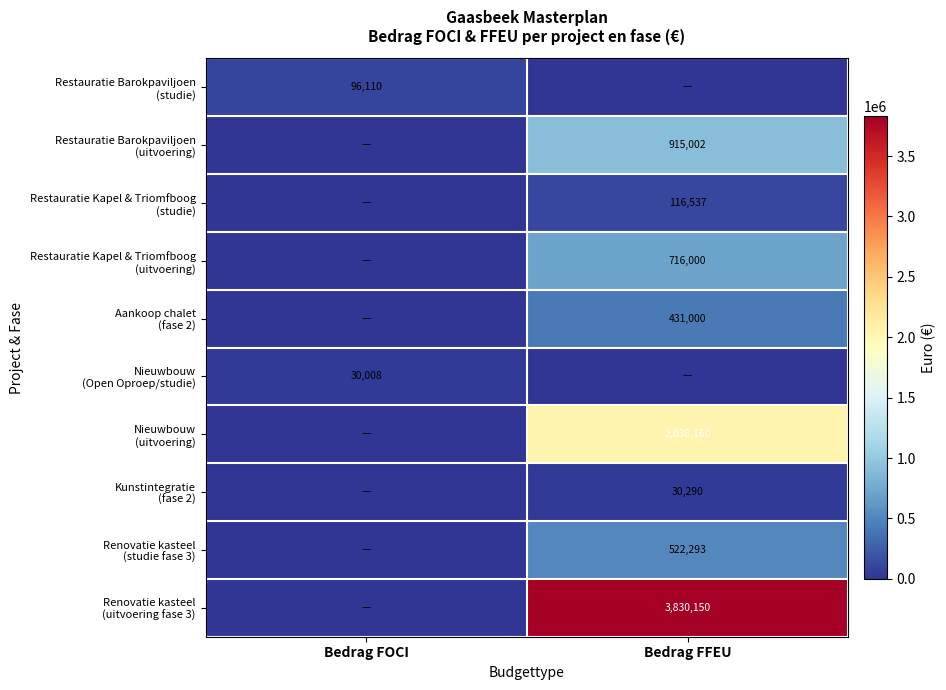

The Kunstintegratie (fase 2) series shows 0.0 at Bedrag FOCI. True or false?

True